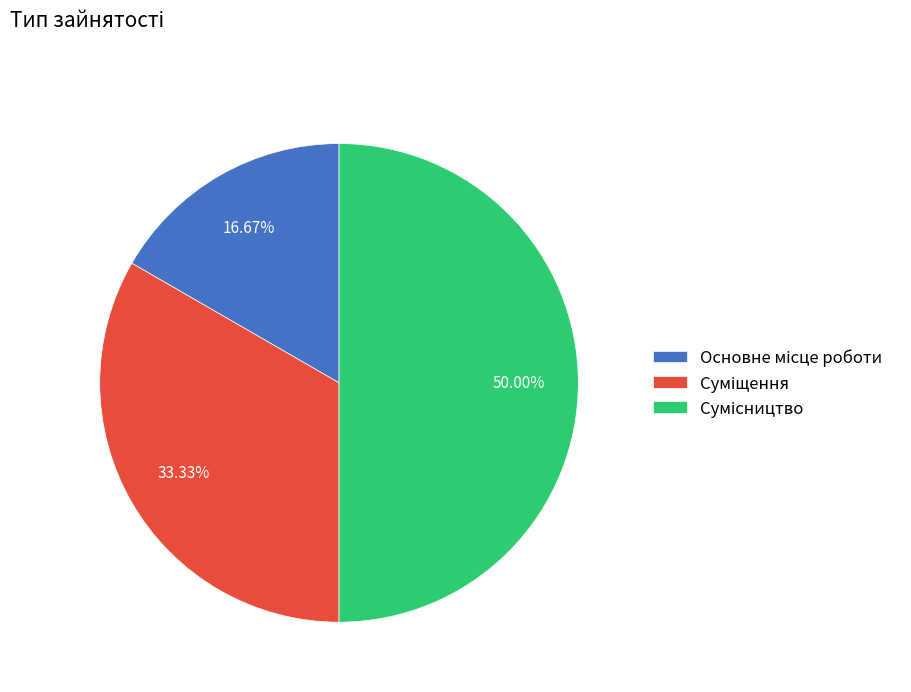

How many segments does this pie chart have?

3